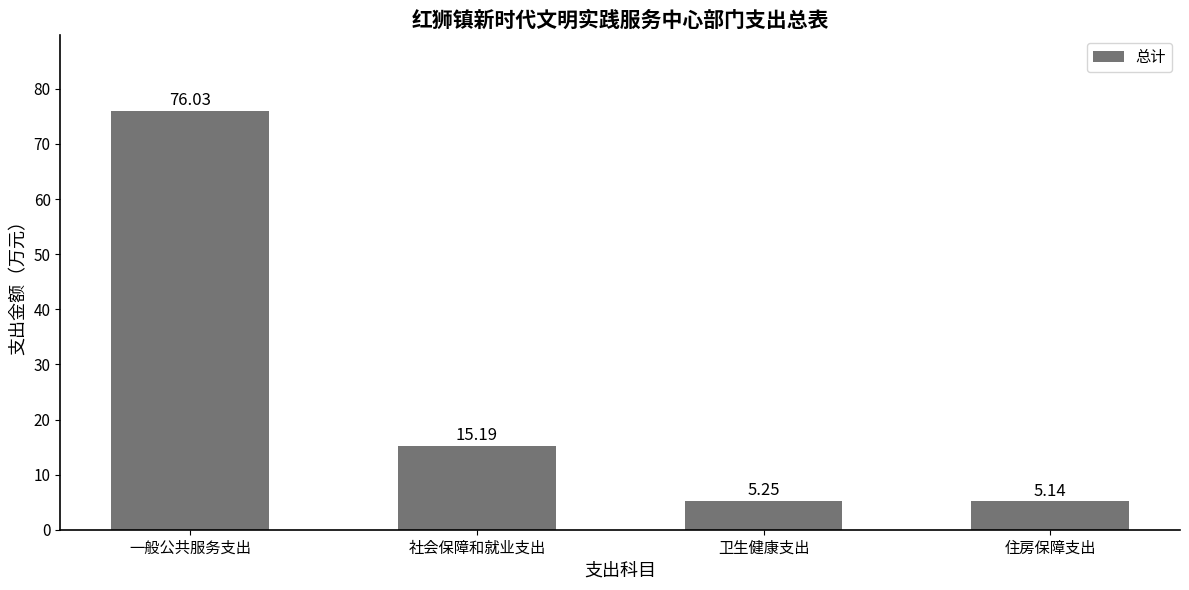

What is the label of the 2nd bar from the right?

卫生健康支出